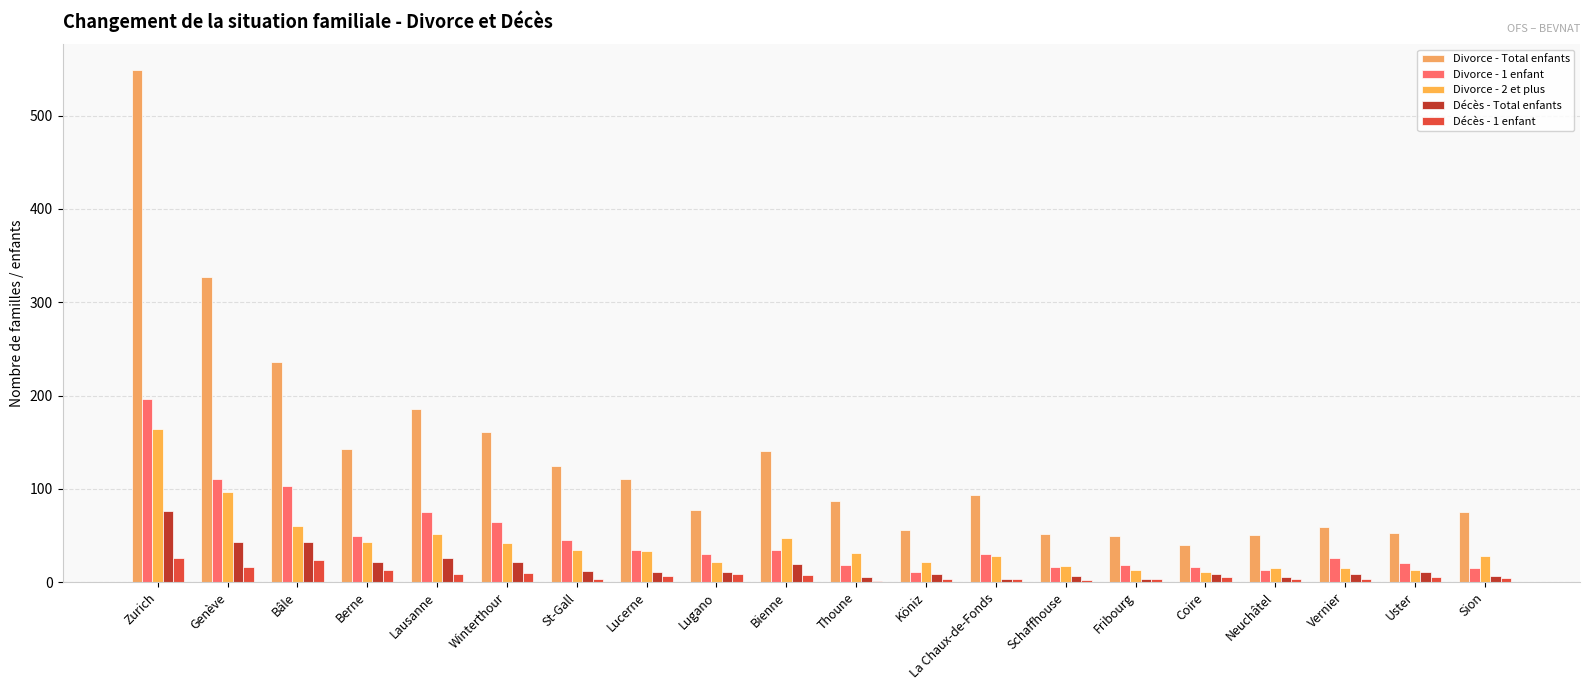

What is the label of the 16th bar from the left?

Coire